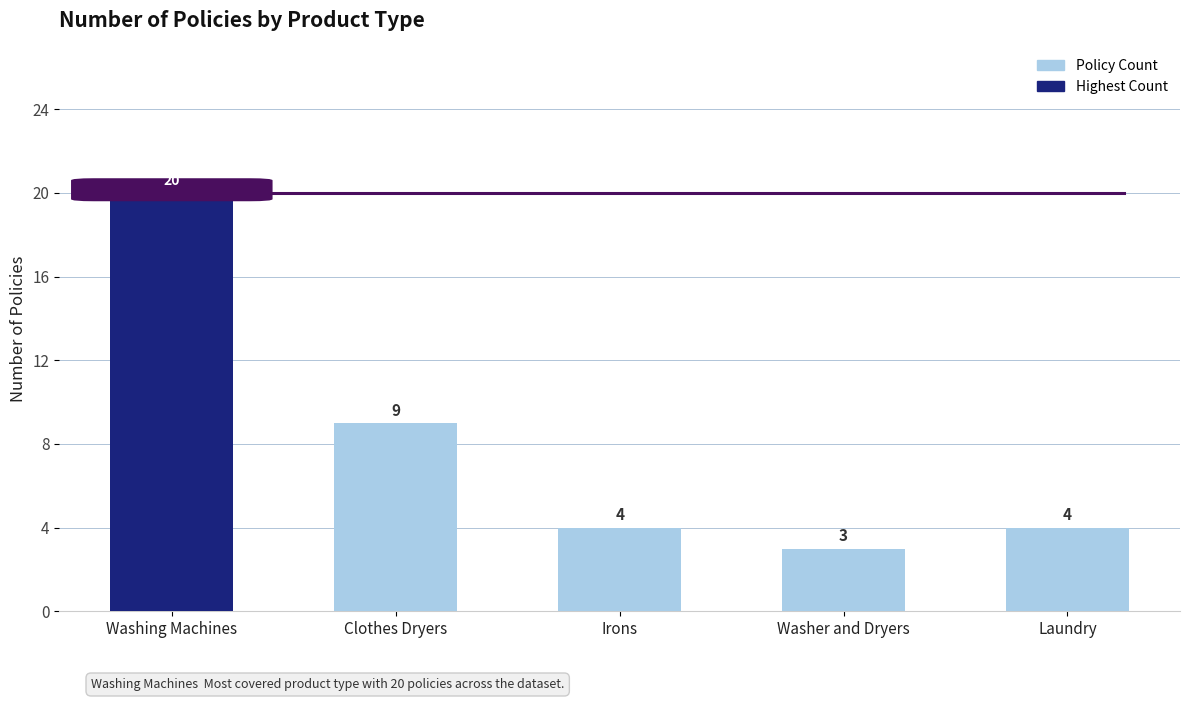

Which label corresponds to the largest value in the chart?

Washing Machines